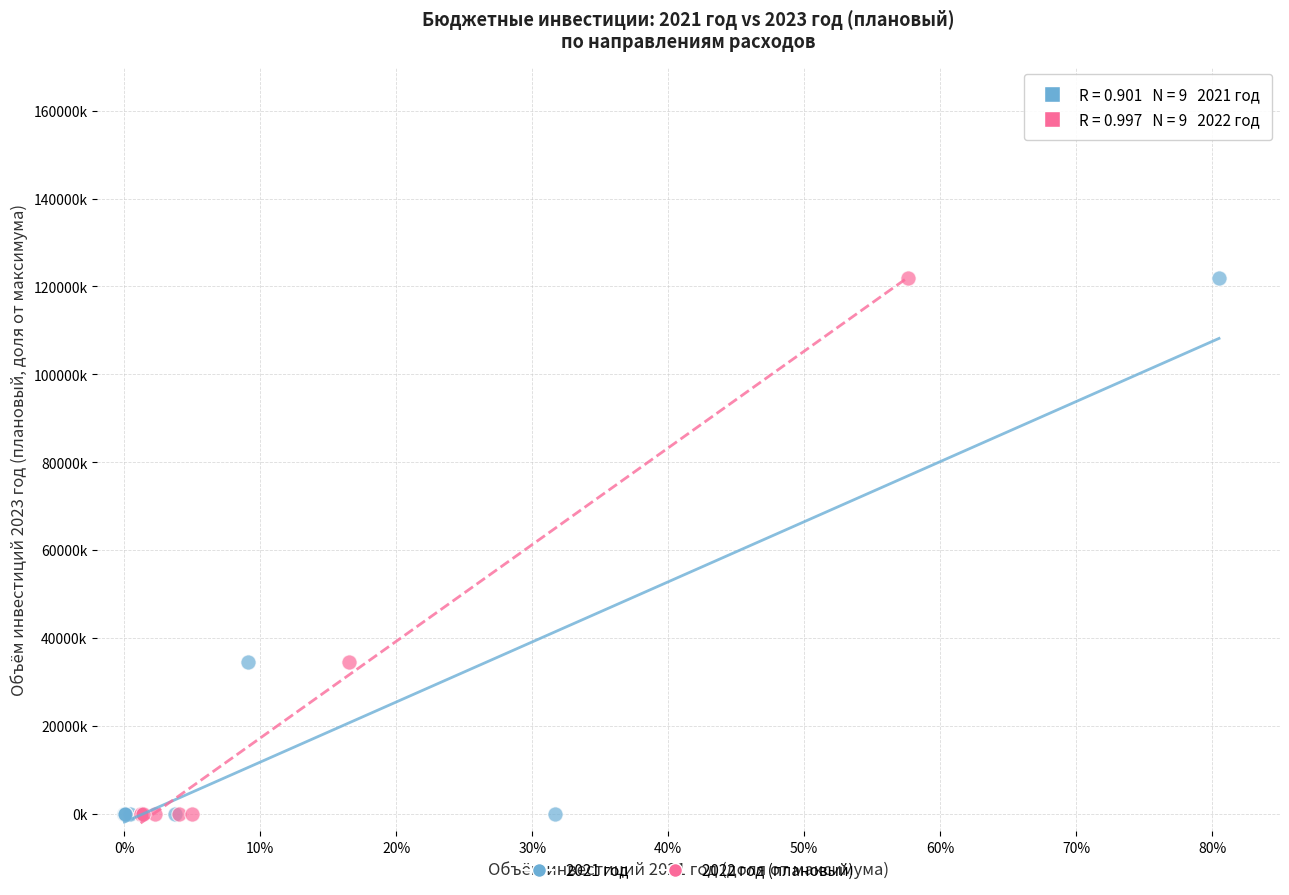

What are all the series names shown in the legend?

2021 год, 2022 год (плановый)